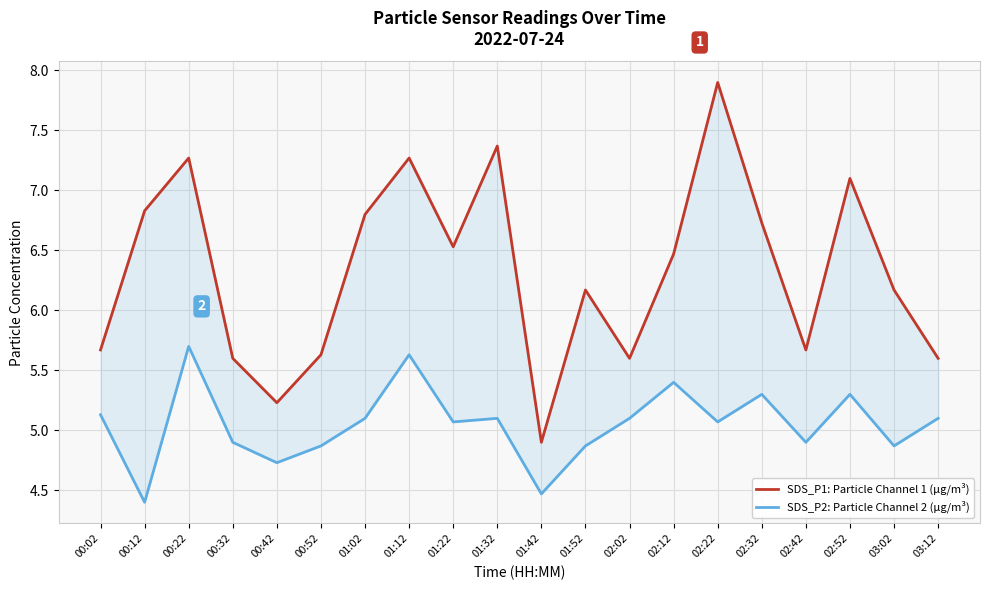

What is the average value of the SDS_P2: Particle Channel 2 (µg/m³) series?

5.1